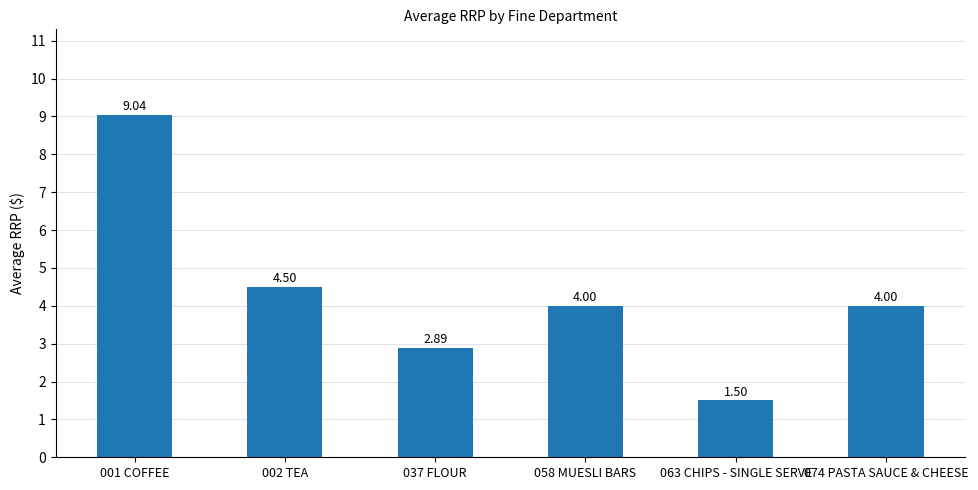

Between 074 PASTA SAUCE & CHEESE and 037 FLOUR, which is larger?

074 PASTA SAUCE & CHEESE